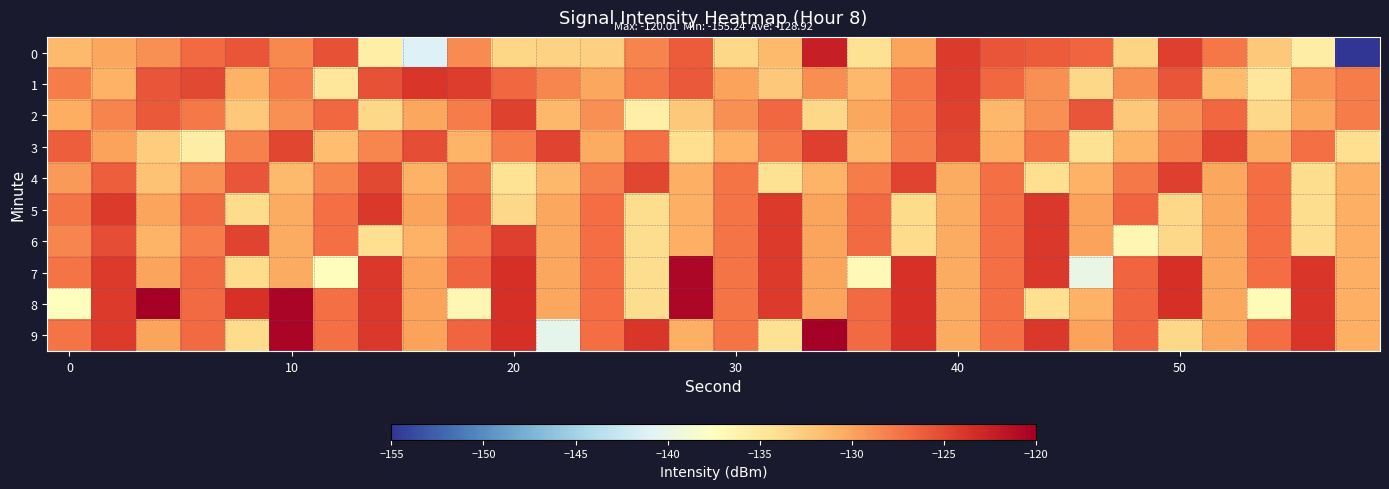

At how many categories does at least one series exceed -125?

20